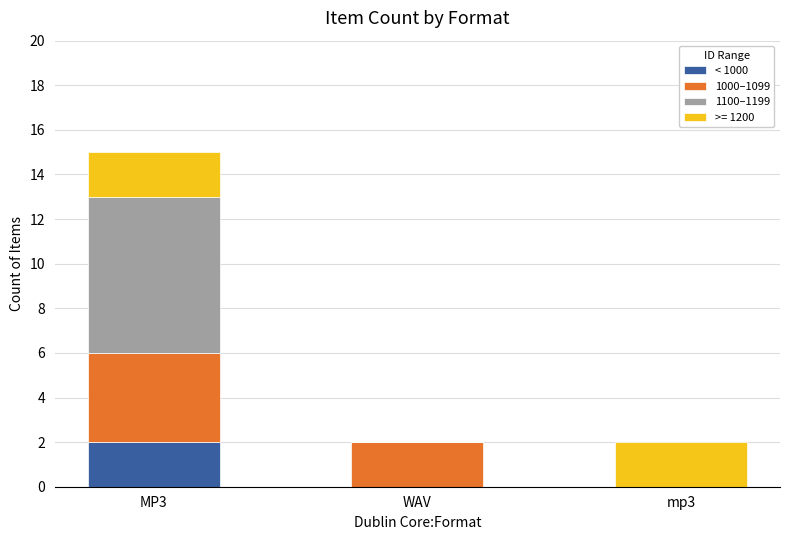

Which category has the highest value in the < 1000 series?

MP3